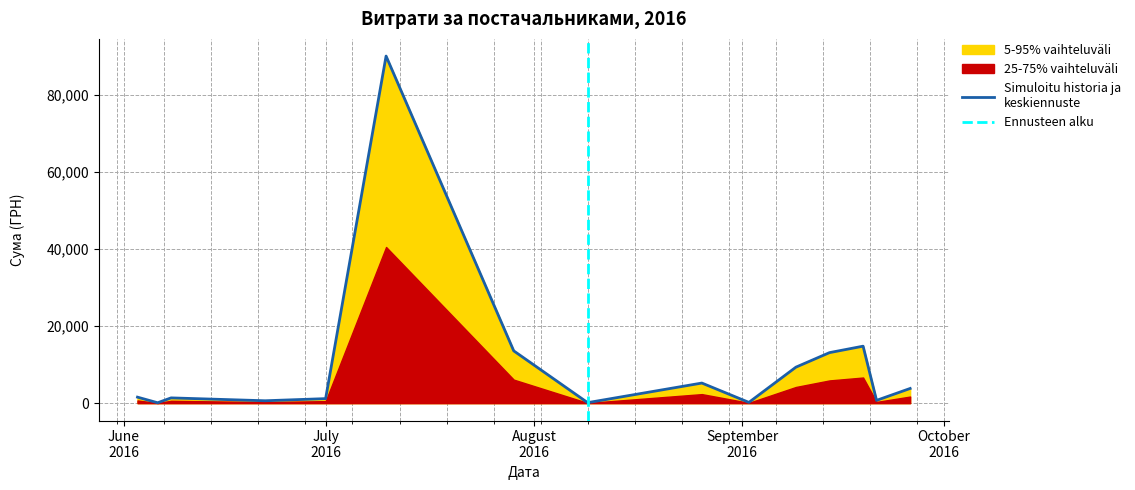

Is it true that the value at 09.08.2016 is 193.0?

False